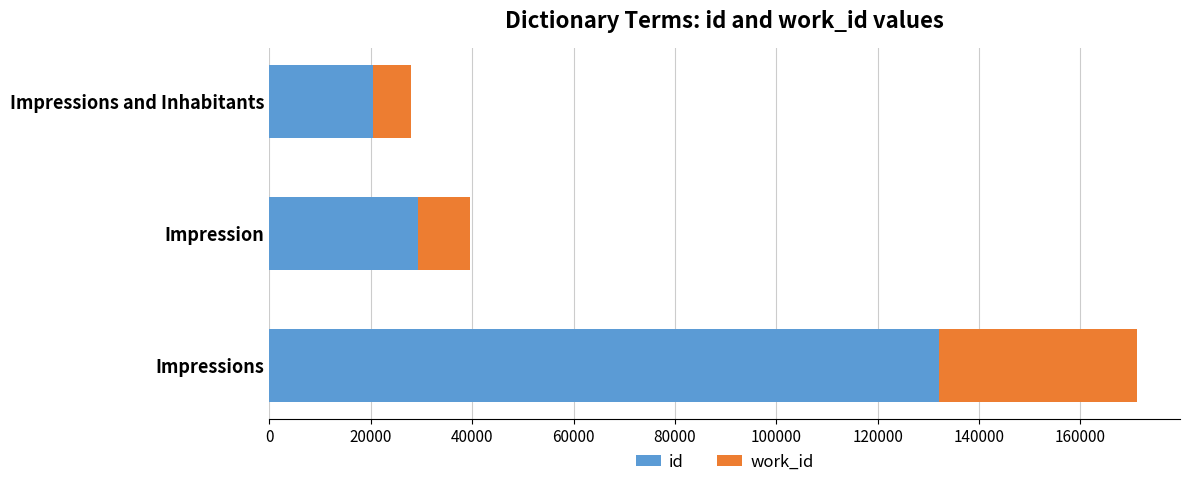

What is the sum of the id values at Impressions and Inhabitants and Impressions?

152569